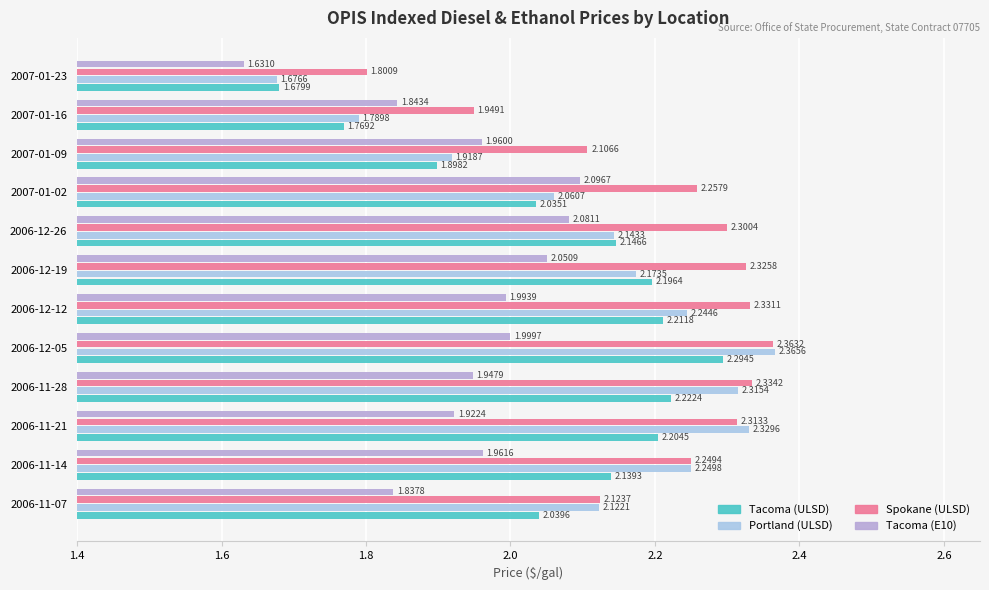

Which category has the highest value across all series?

2006-12-05